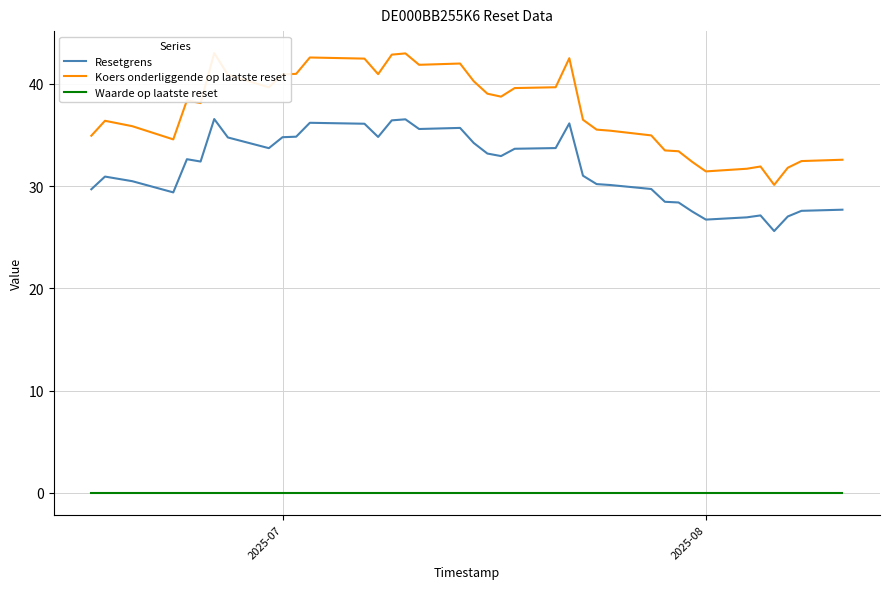

True or false: Resetgrens and Koers onderliggende op laatste reset intersect in this chart.

False